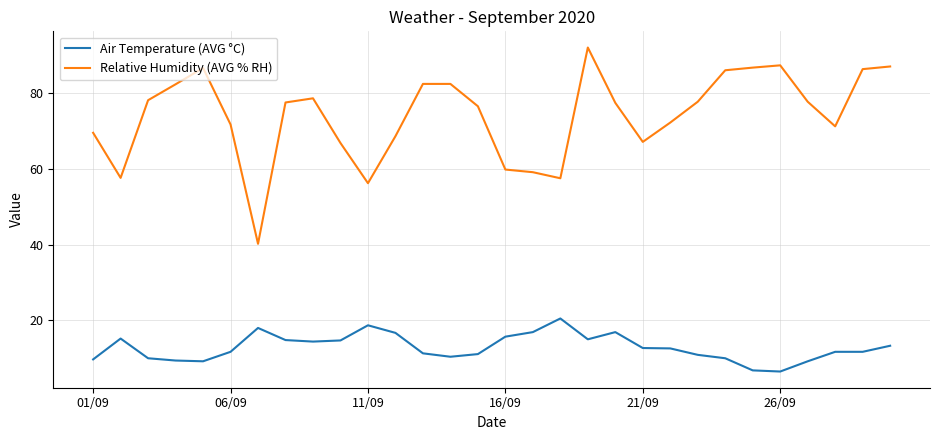

Does the chart display data point markers on the line(s)?

No